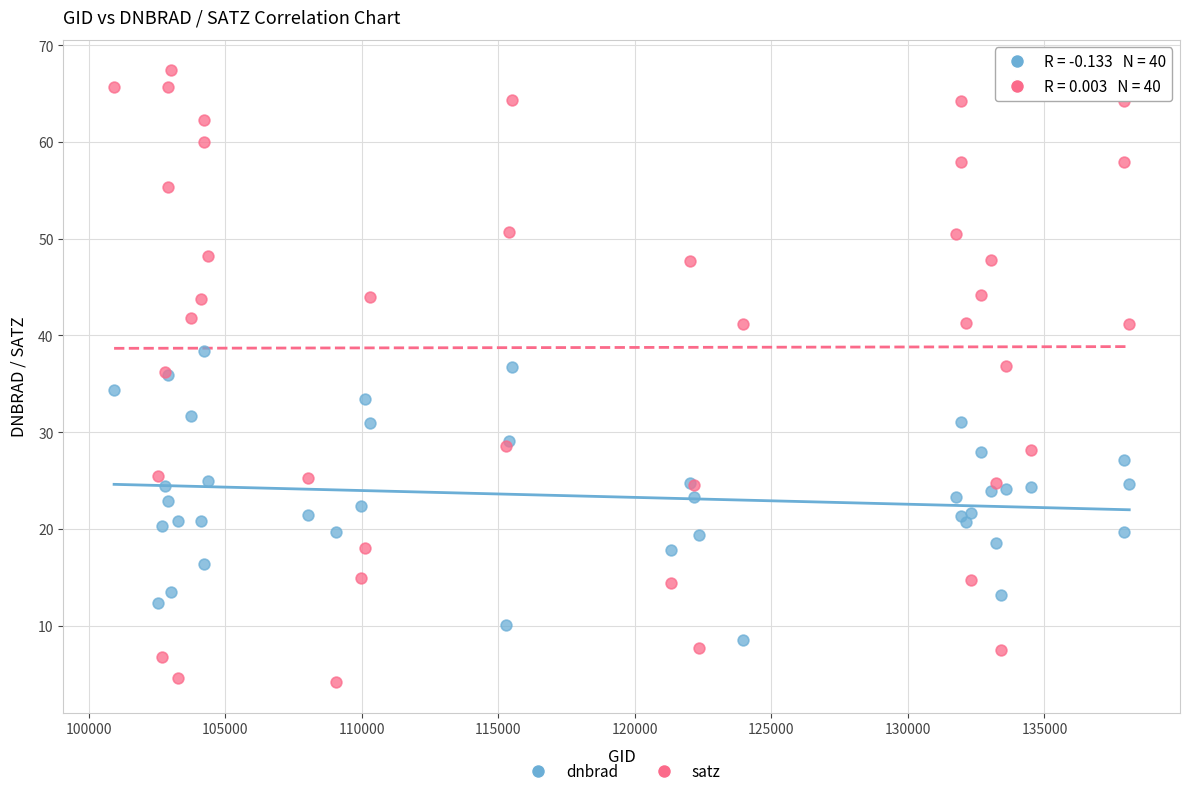

What are all the series names shown in the legend?

dnbrad, satz